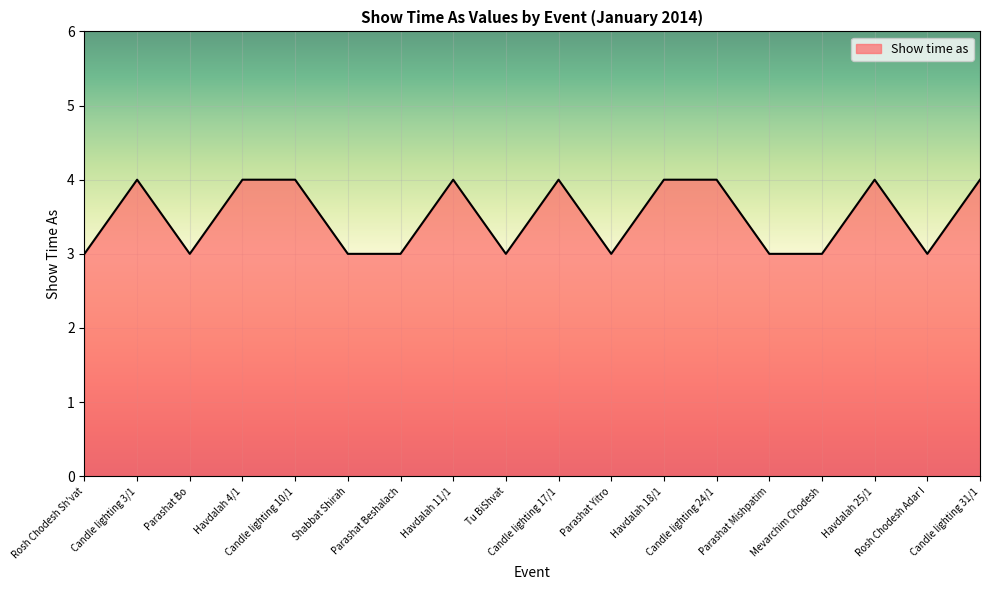

What is the change in value from Havdalah 11/1 to Rosh Chodesh Adar I?

-1